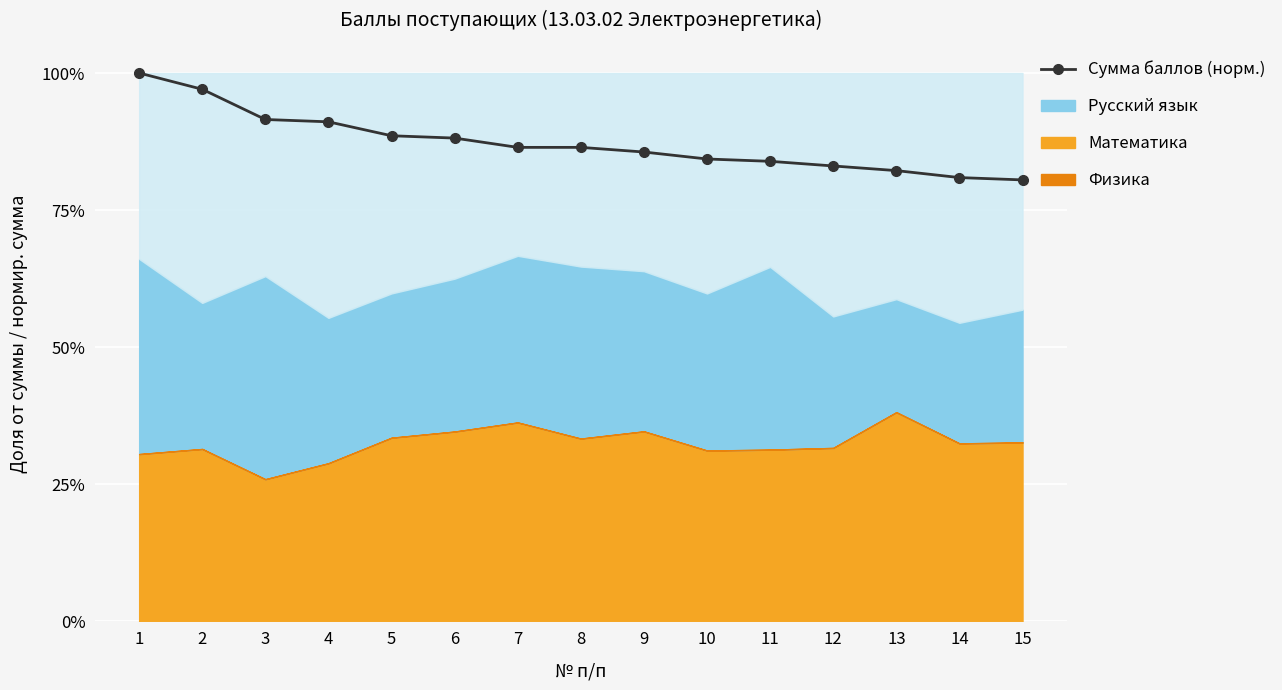

True or false: there are more than 0 points higher than both neighbors.

False